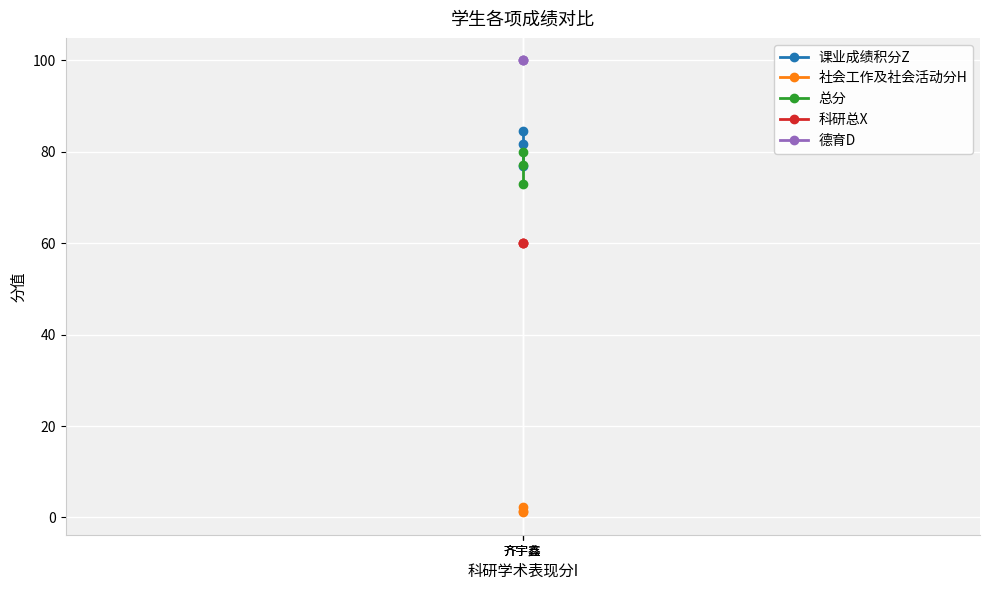

What is the sum of the 社会工作及社会活动分H values at 齐宇鑫 and 齐宇鑫?

2.7